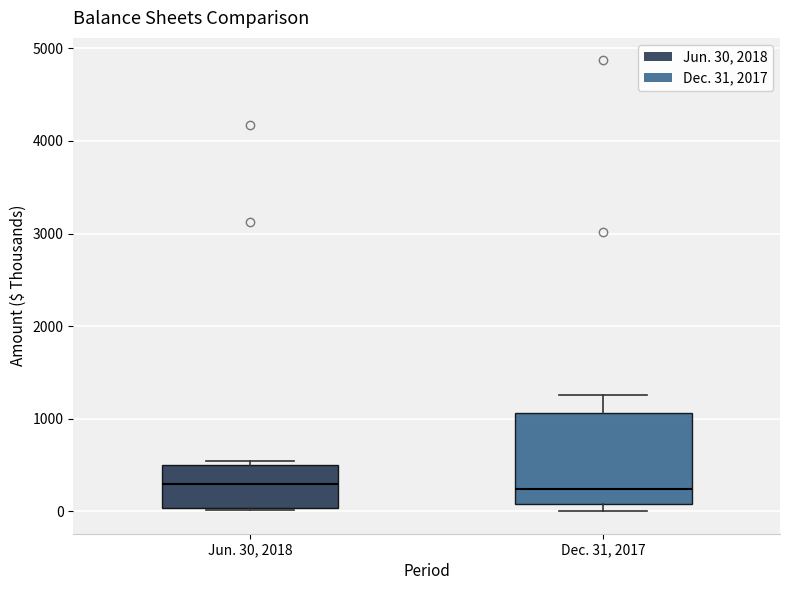

Reading left to right, transcribe this box plot: for each box, give where its median line is, the range the box spans, and where its two whiskers end, as read against the y-axis. The values are not printed on the chart, so give them approximately, as read against the axis.

Jun. 30, 2018: median 300, box 0 to 500, whiskers 0 to 500 (just above the box's upper edge)
Dec. 31, 2017: median 200, box 100 to 1100, whiskers 0 to 1300